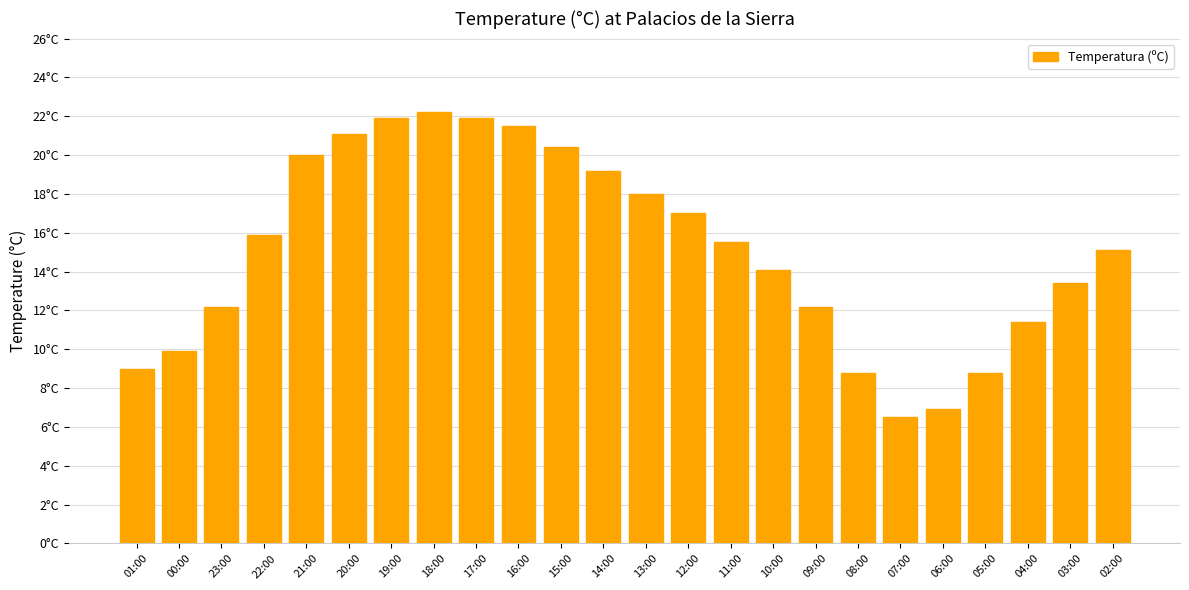

What is the maximum value shown in the chart?

22.2